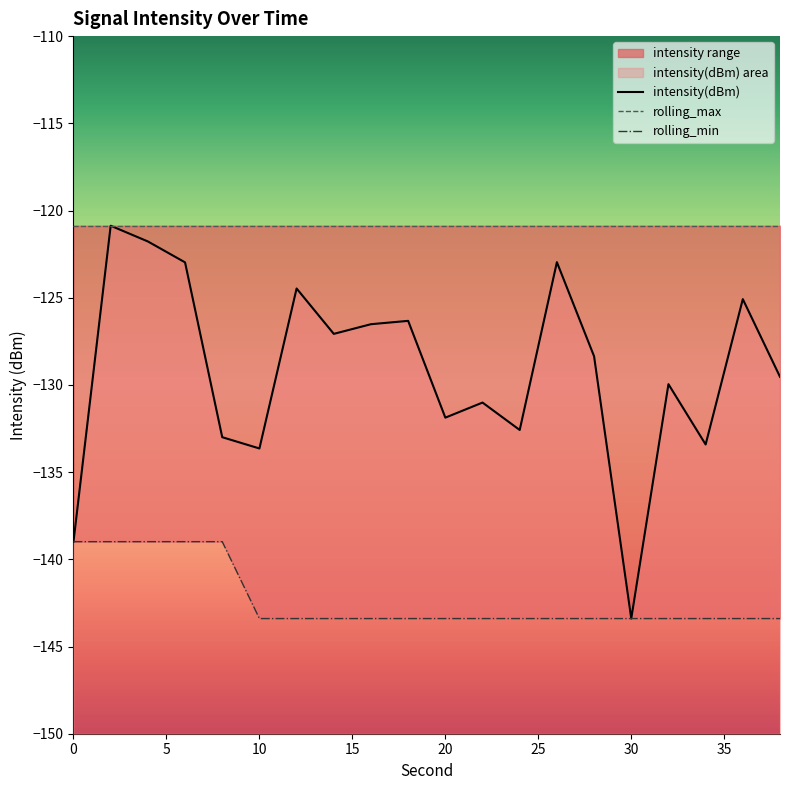

How many lines are shown in the chart?

3